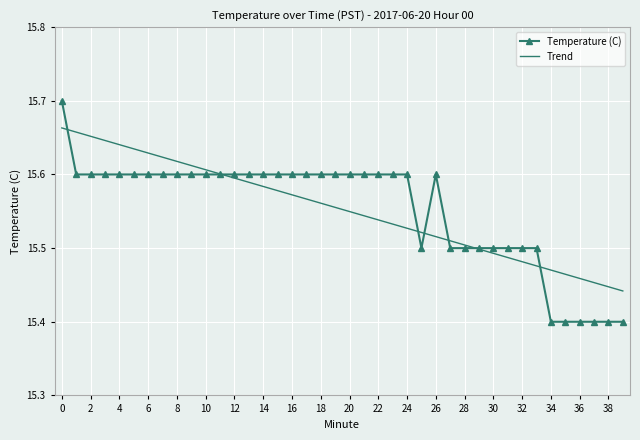

What are all the series names shown in the legend?

Temperature (C), Trend